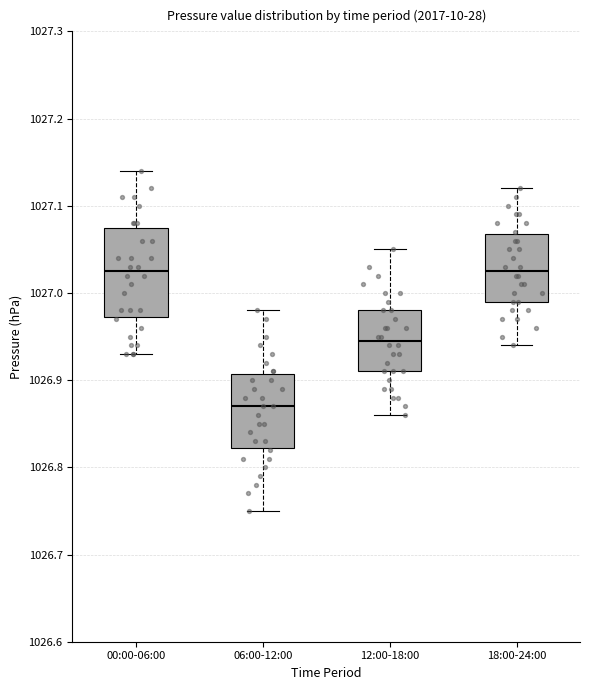

Where does the upper whisker of the box for 00:00-06:00 end on the y-axis? The values are not printed on the chart, so give them approximately, as read against the axis.

1027.14